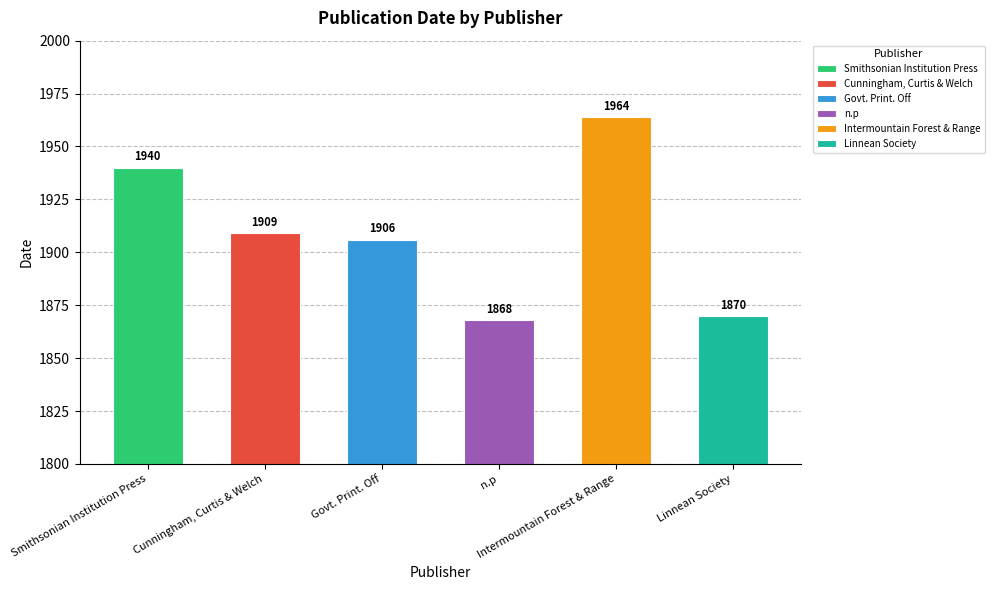

Does the chart contain stacked bars?

No